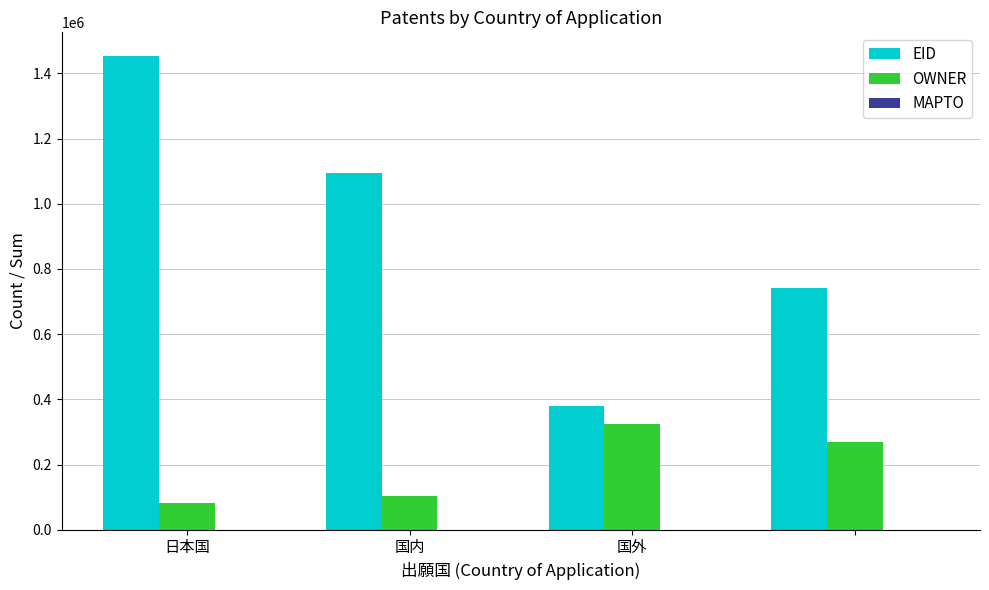

Does the chart contain stacked bars?

No